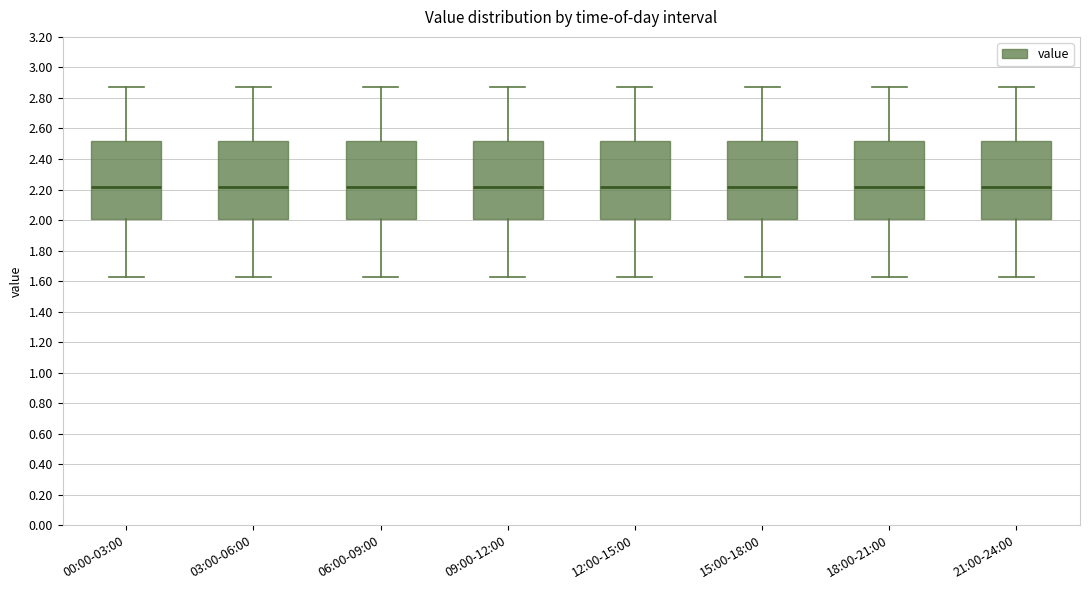

Where does the lower whisker of the box for 21:00-24:00 end on the y-axis? The values are not printed on the chart, so give them approximately, as read against the axis.

1.64